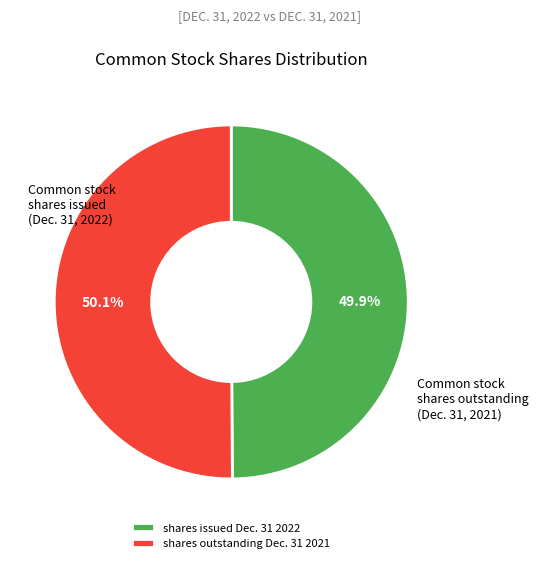

What is the ratio of the value at shares issued Dec. 31 2022 to the value at shares outstanding Dec. 31 2021?

1.0